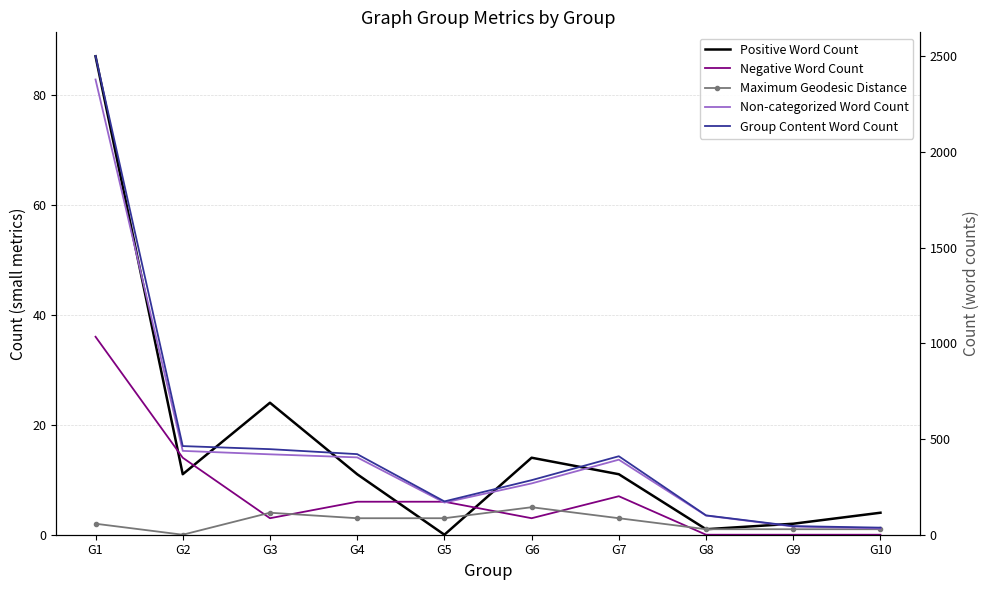

Is the value of Maximum Geodesic Distance at G6 greater than the value of Non-categorized Word Count at G2?

No